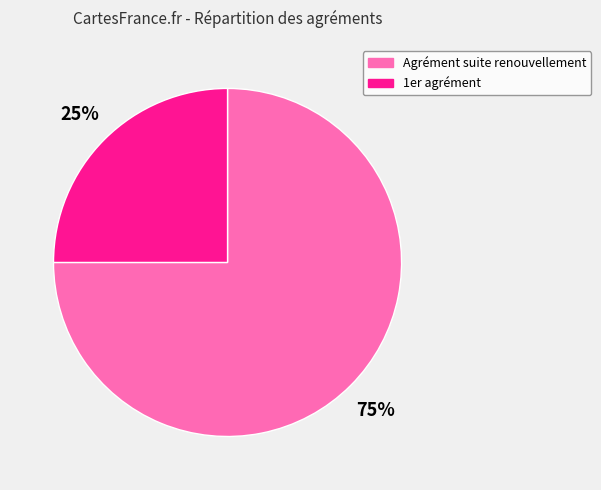

True or false: 1er agrément accounts for 19% of the total.

False